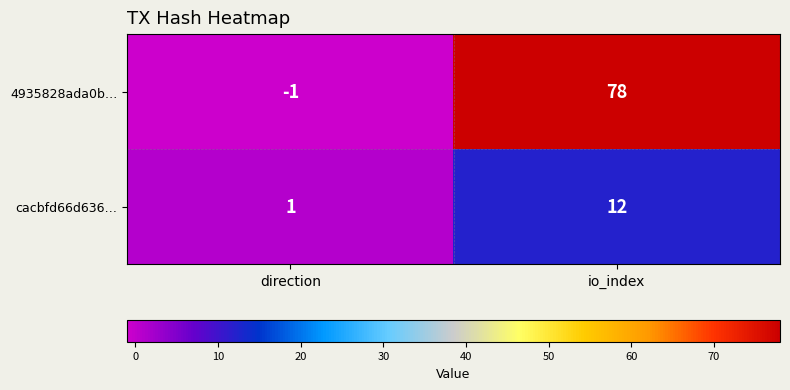

What value does the 4935828ada0b… series have at io_index, to the nearest 5?

80